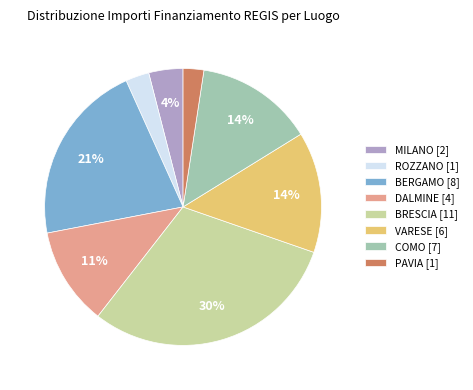

Do MILANO [2] and PAVIA [1] together represent more than half of the pie?

No